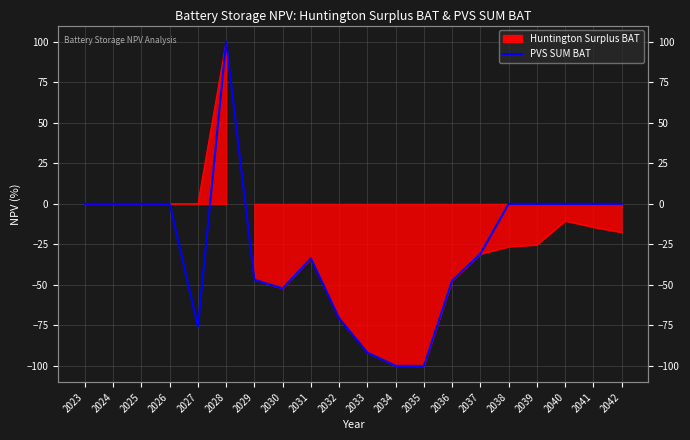

What is the difference between the second highest and second lowest values?

99.9